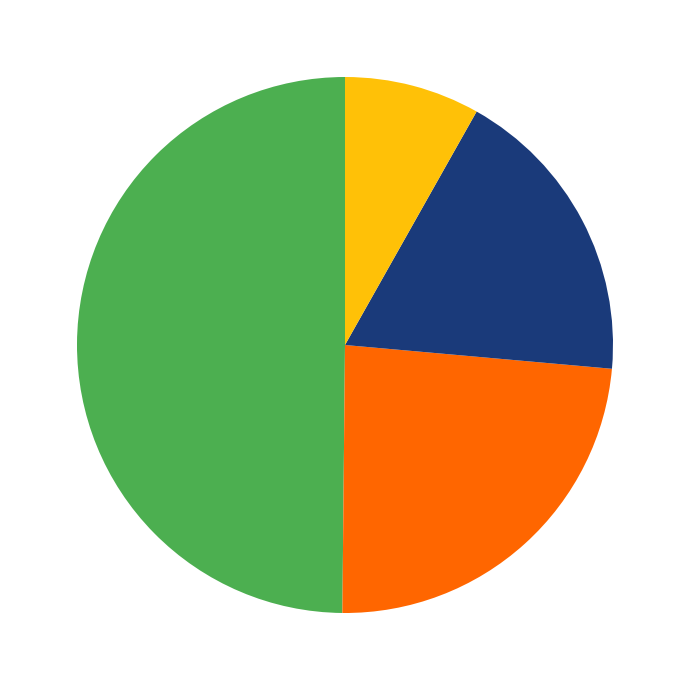

How many segments does this pie chart have?

4